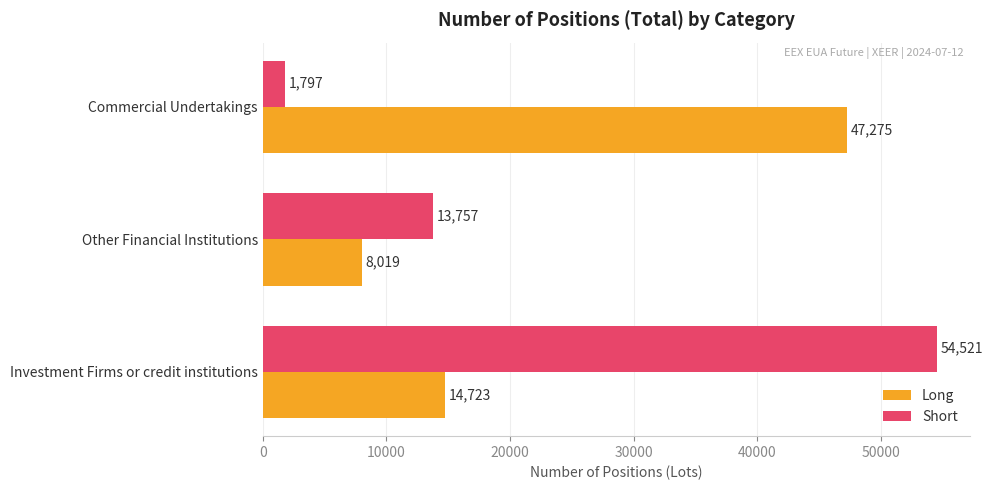

What is the average value of the Long series?

23339